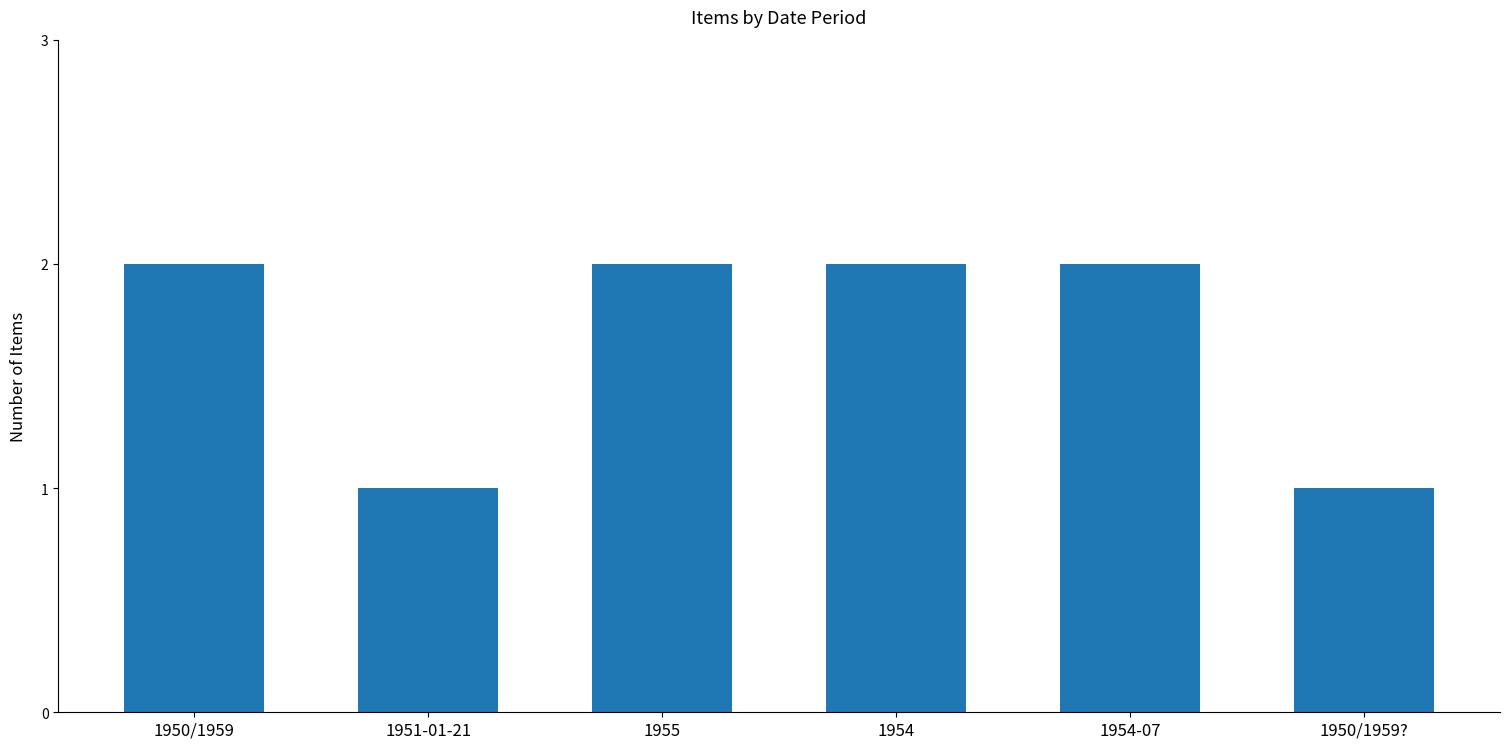

How many bars are there in total?

6